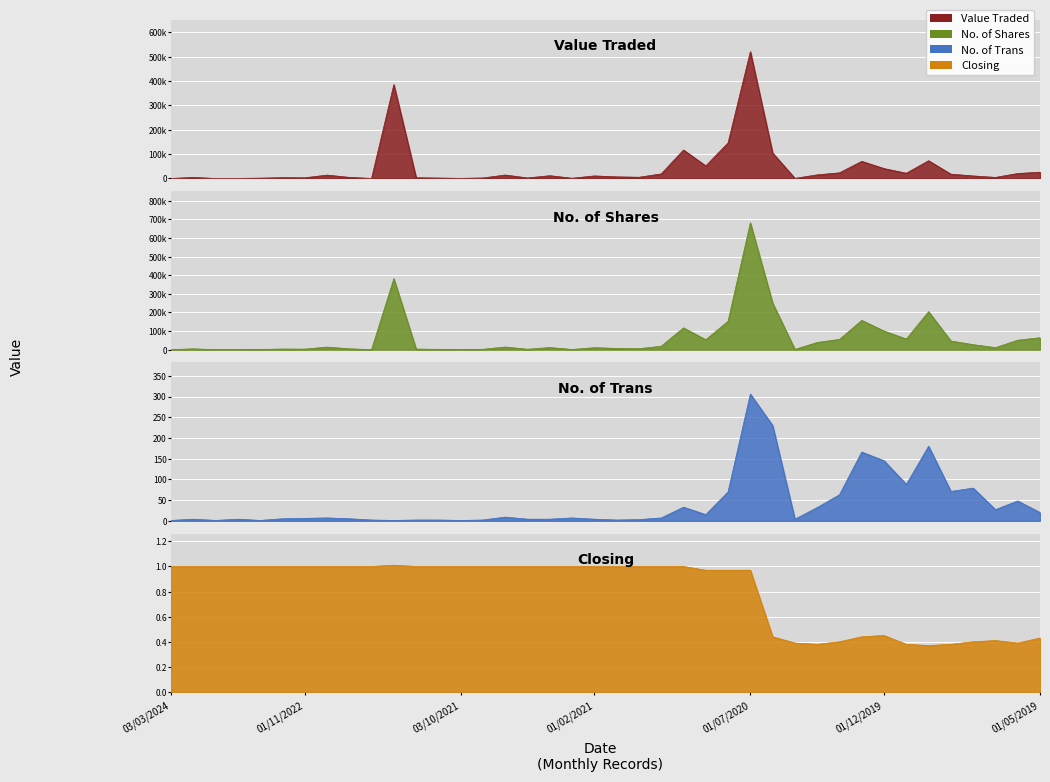

True or false: Closing and No. of Shares intersect in this chart.

False